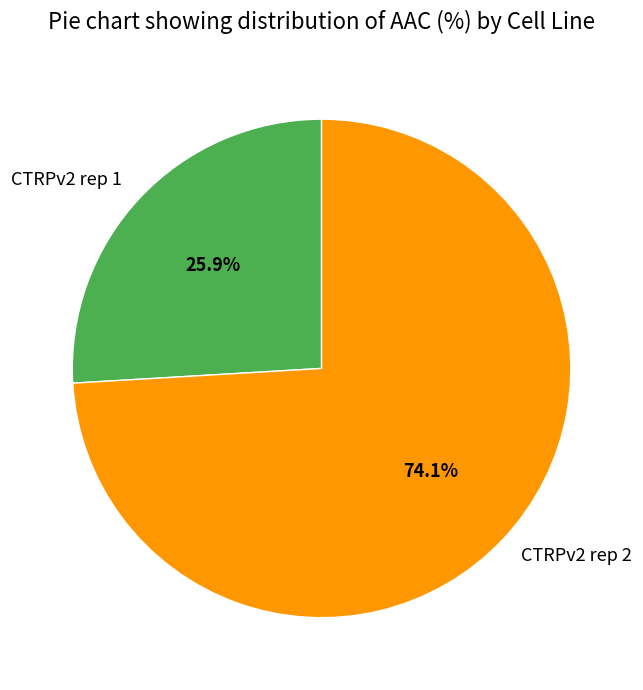

What percentage is the CTRPv2 rep 2 slice, to the nearest percent?

74%